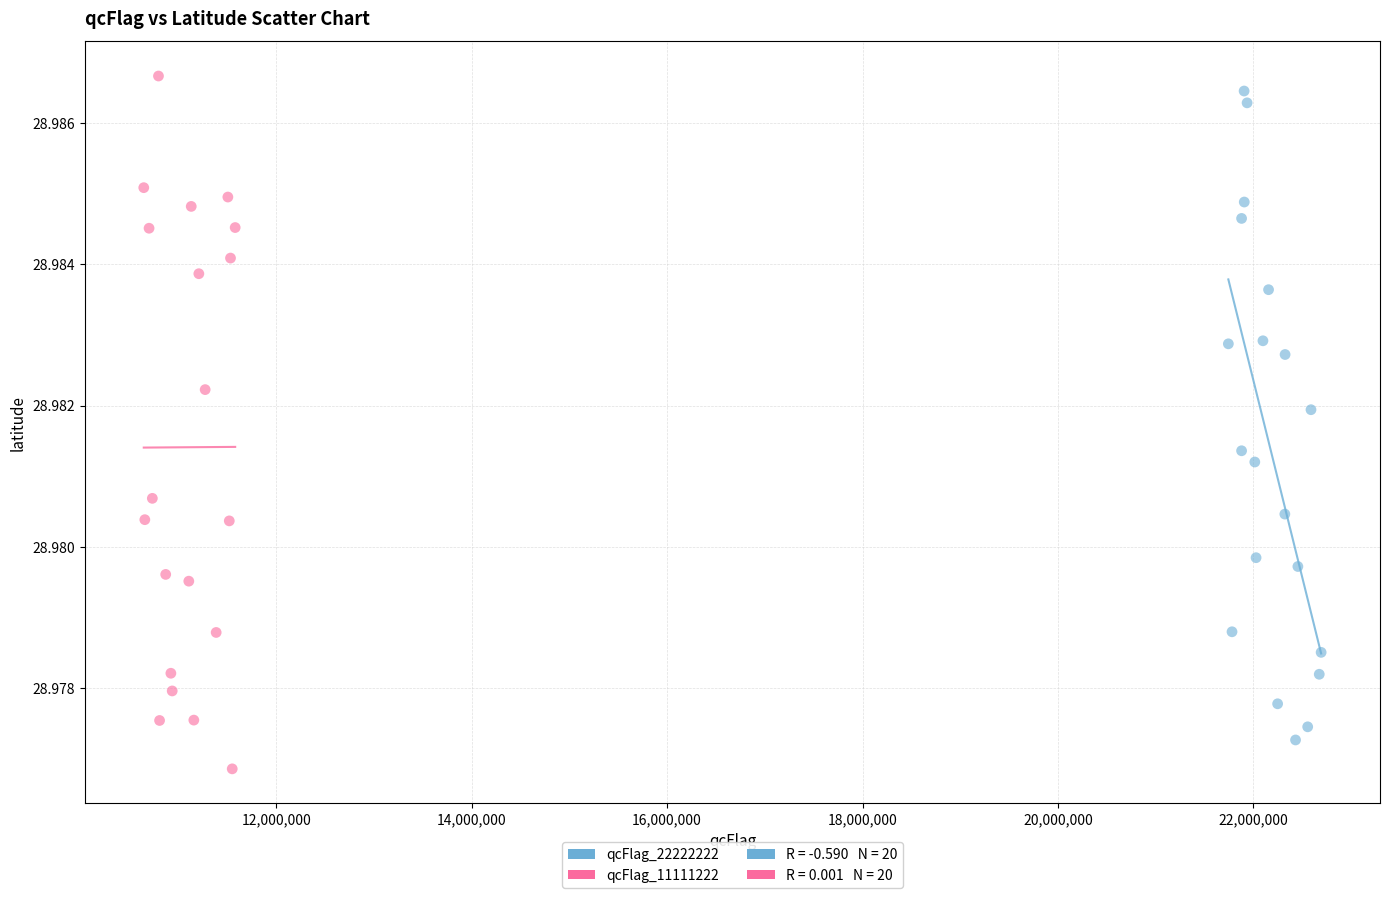

Which series reaches the maximum Y coordinate?

qcFlag_11111222